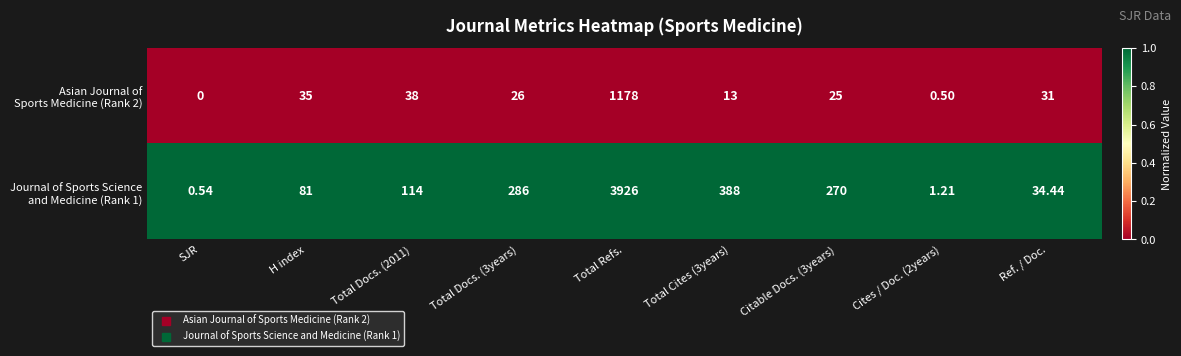

Which category has the highest value across all series?

Total Refs.